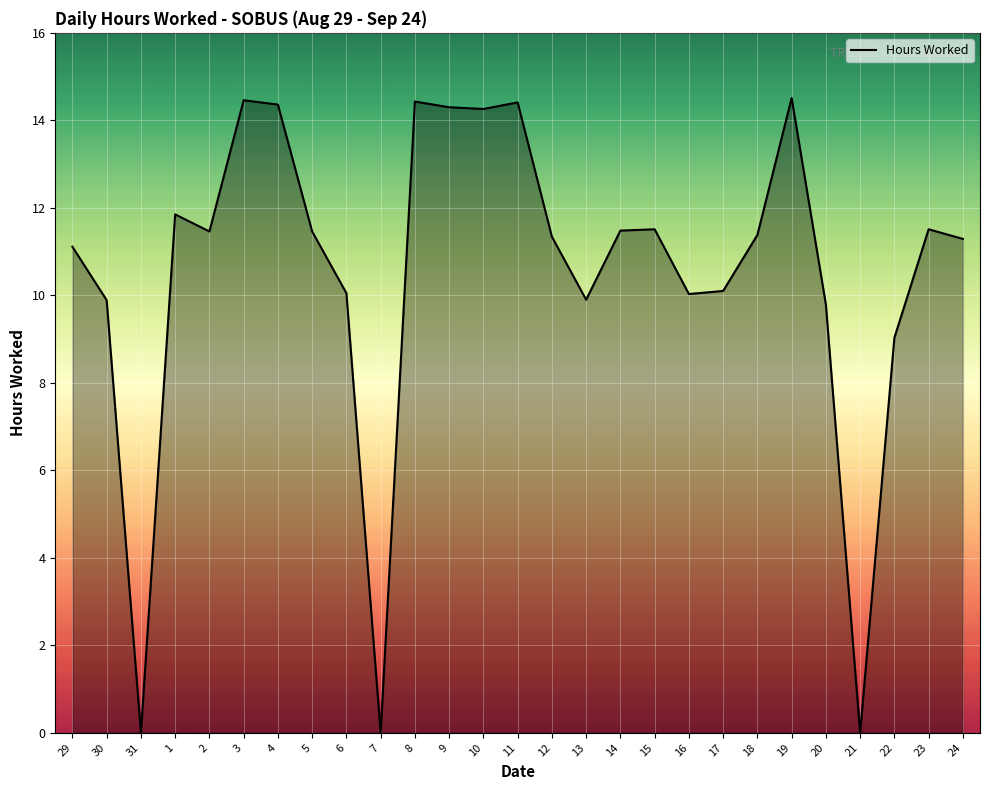

Is it true that the value at 4 is 14.4?

True